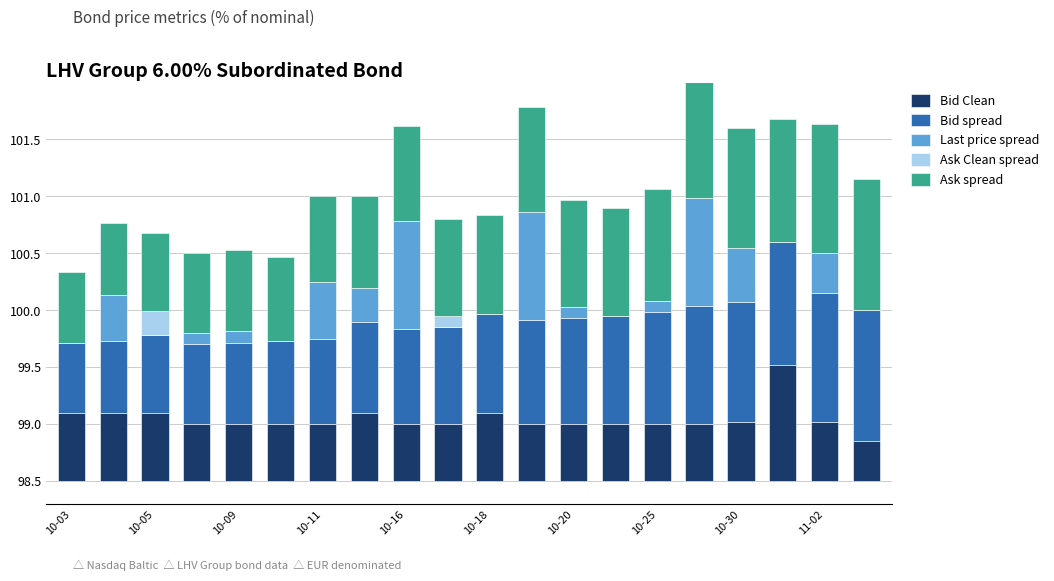

Which has a higher value, 10-30 or 10-25?

10-25